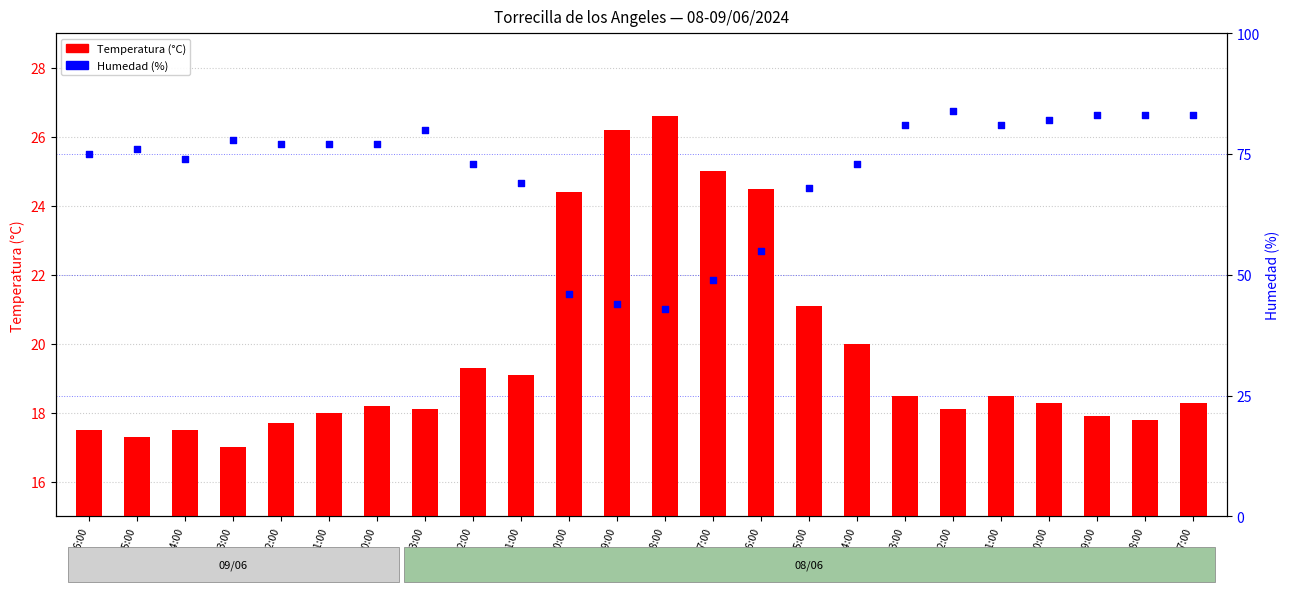

What are all the series names shown in the legend?

Temperatura (°C), Humedad (%)